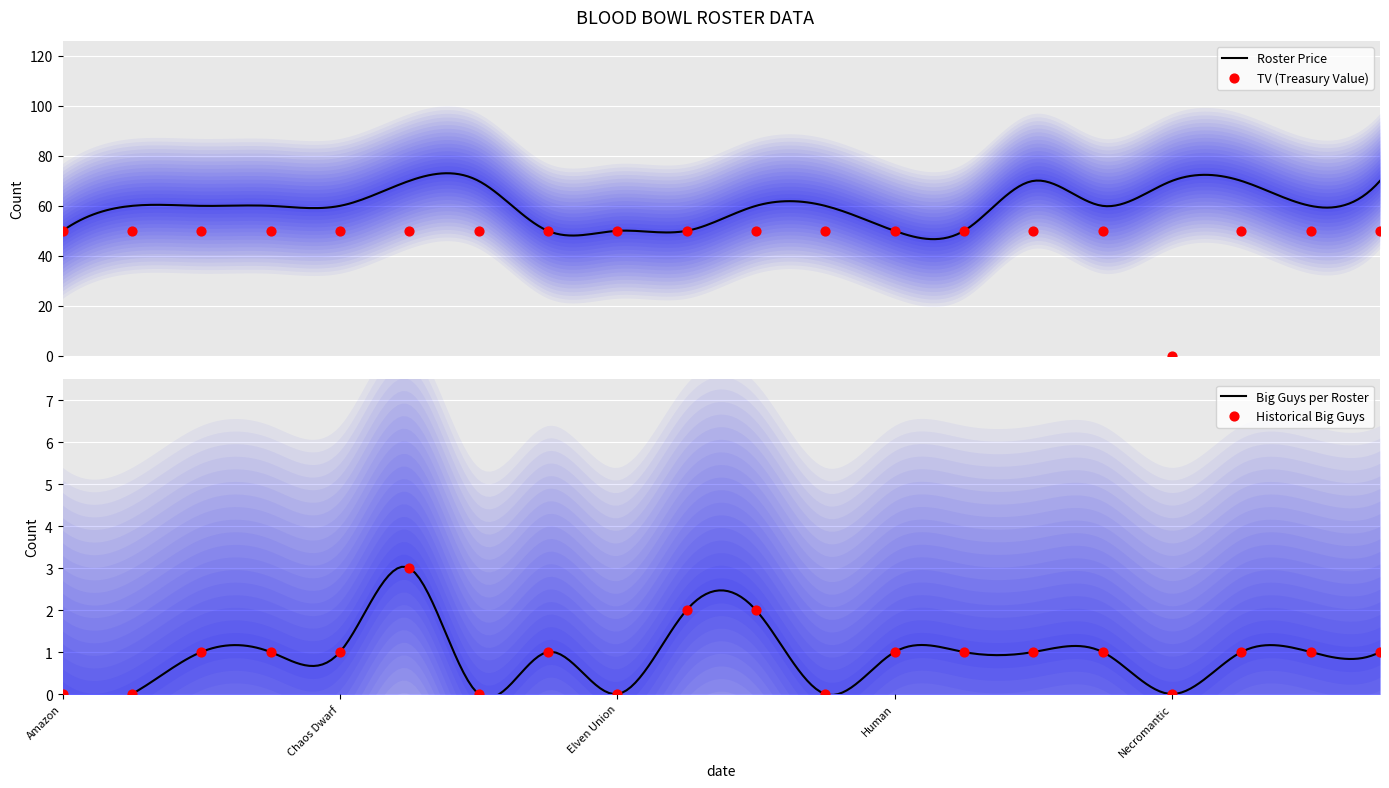

What is the ratio of the value at Amazon to the value at Imperial Nobility?

1.0